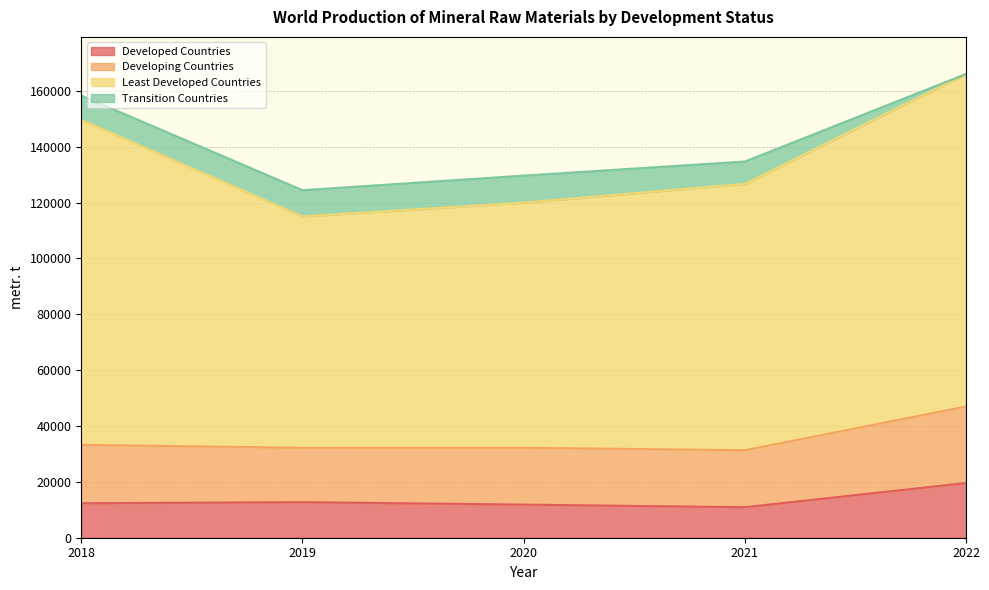

What is the value of the Developing Countries point at the 5th from the left?

46979